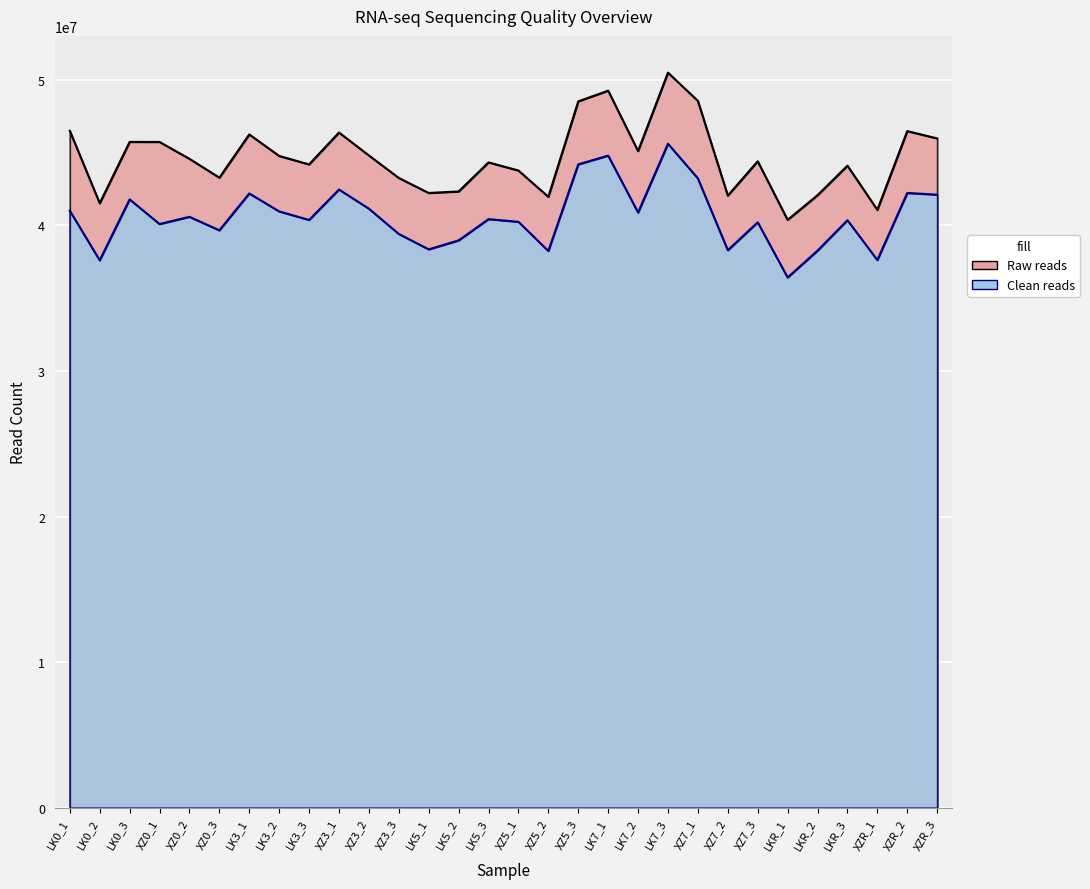

List the series in order of their overall mean, highest first.

Raw reads, Clean reads